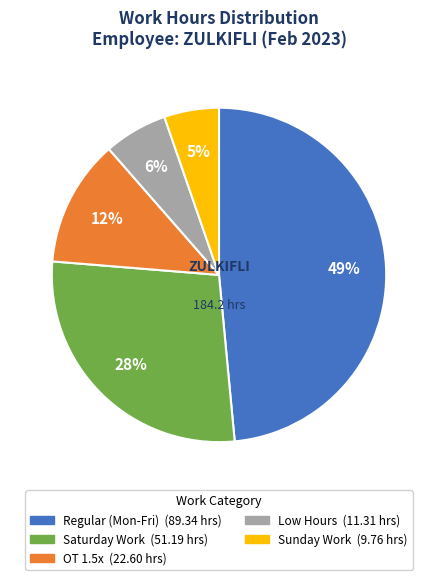

To the nearest percent, what is the average slice percentage?

20%